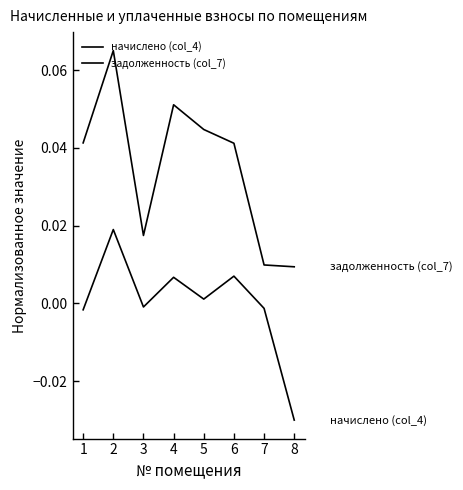

At which label is задолженность (col_7) closest to 0?

8